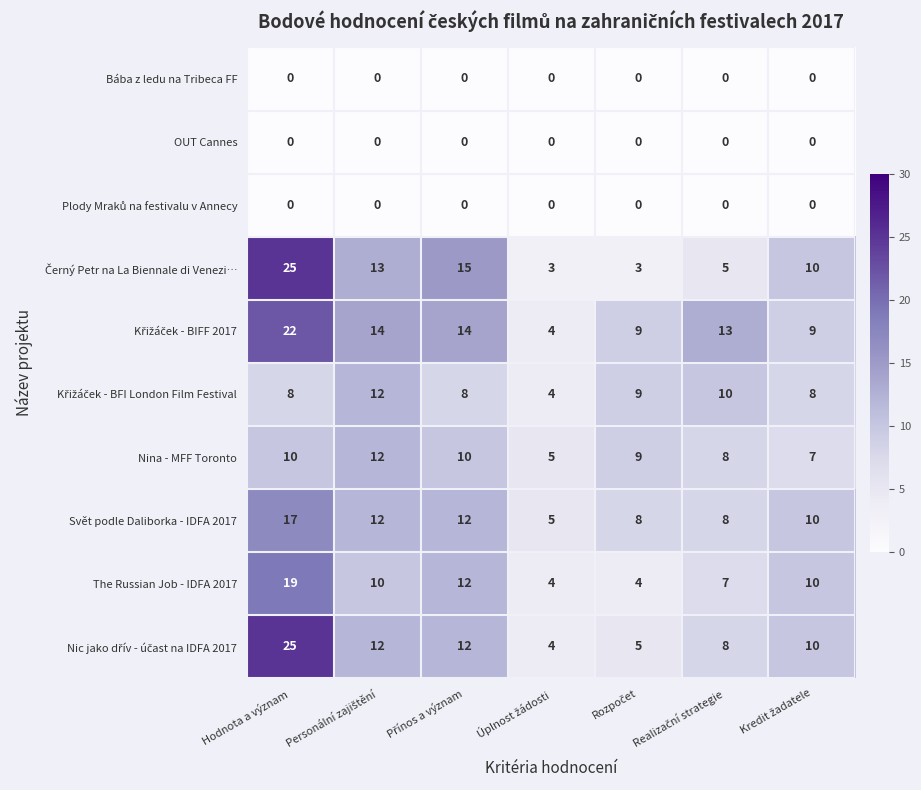

At which category is the sum across all series the highest?

Hodnota a význam